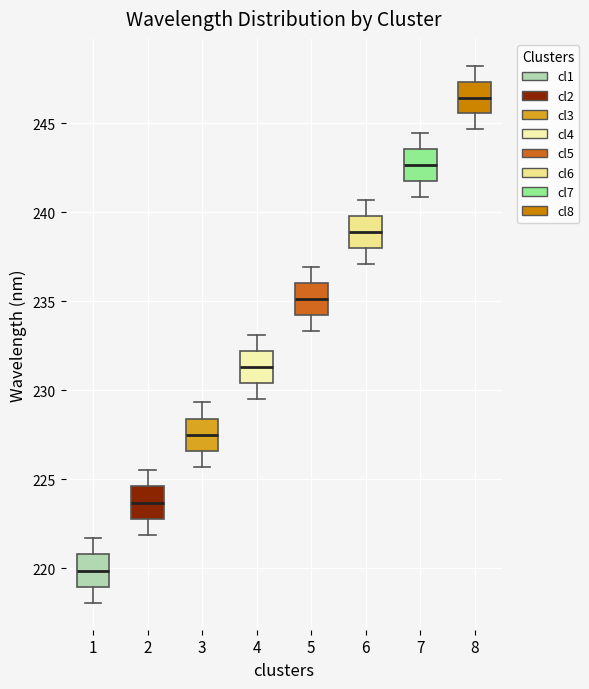

Reading left to right, read every box against the y-axis: the position of its median line, the range the box covers, and the ends of its whiskers. The values are not printed on the chart, so give them approximately, as read against the axis.

1: median 220.0, box 219.0 to 221.0, whiskers 218.0 to 221.5
2: median 223.5, box 223.0 to 224.5, whiskers 222.0 to 225.5
3: median 227.5, box 226.5 to 228.5, whiskers 225.5 to 229.5
4: median 231.5, box 230.5 to 232.0, whiskers 229.5 to 233.0
5: median 235.0, box 234.0 to 236.0, whiskers 233.5 to 237.0
6: median 239.0, box 238.0 to 240.0, whiskers 237.0 to 240.5
7: median 242.5, box 242.0 to 243.5, whiskers 241.0 to 244.5
8: median 246.5, box 245.5 to 247.5, whiskers 244.5 to 248.0